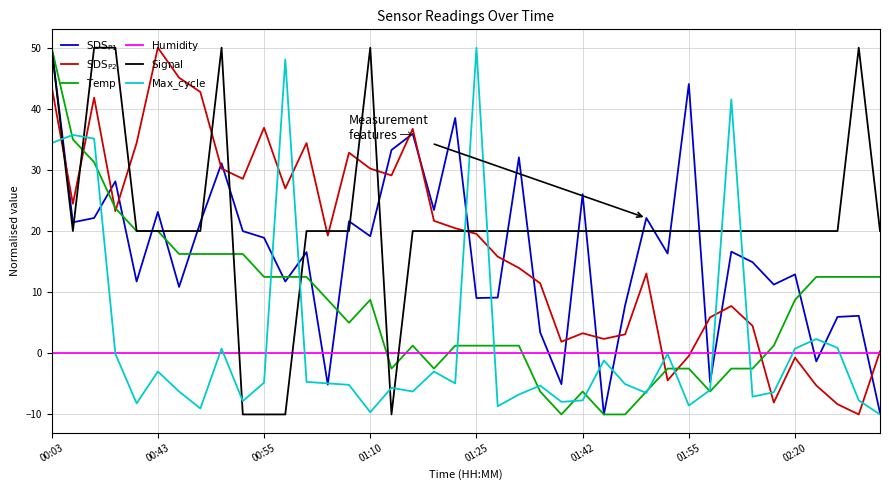

How many lines are shown in the chart?

6